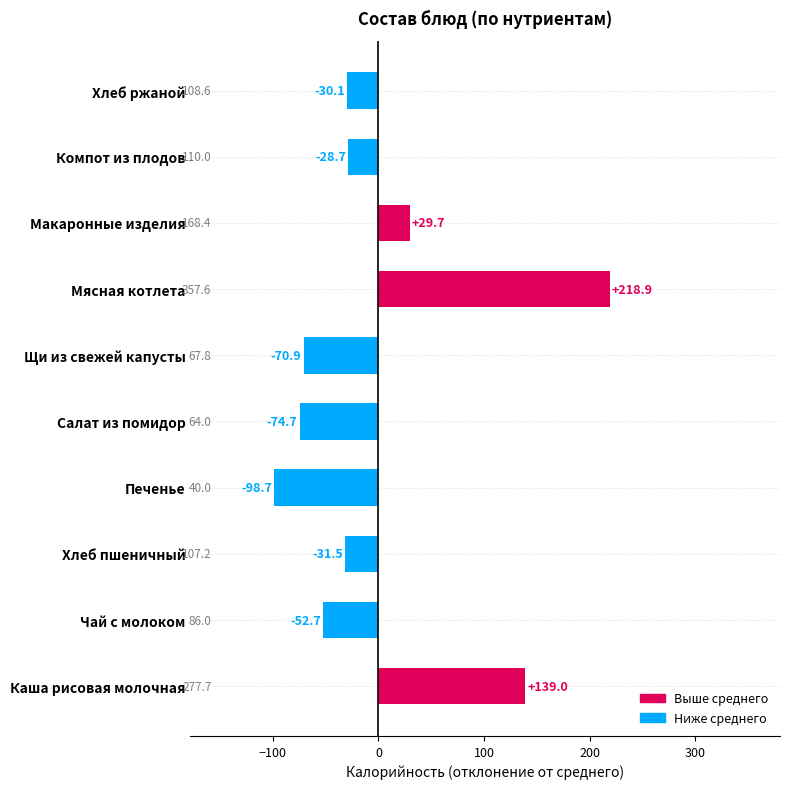

Reading top to bottom, extract all data points from this chart.

Хлеб ржаной=-30.1	Компот из плодов=-28.7	Макаронные изделия=29.7	Мясная котлета=218.9	Щи из свежей капусты=-70.9	Салат из помидор=-74.7	Печенье=-98.7	Хлеб пшеничный=-31.5	Чай с молоком=-52.7	Каша рисовая молочная=139.0